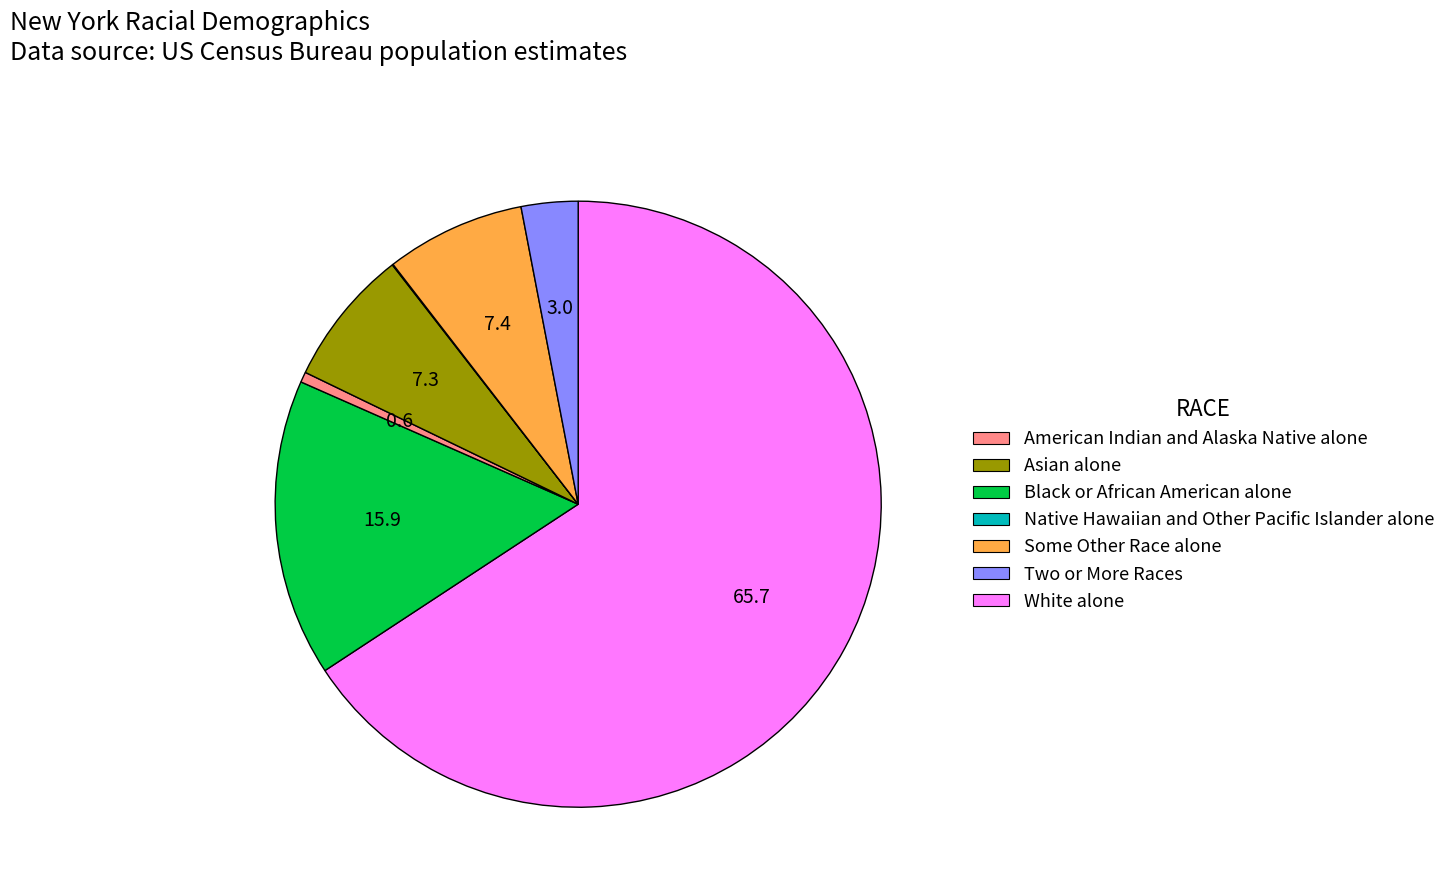

Is there any slice that represents more than half of the pie?

Yes